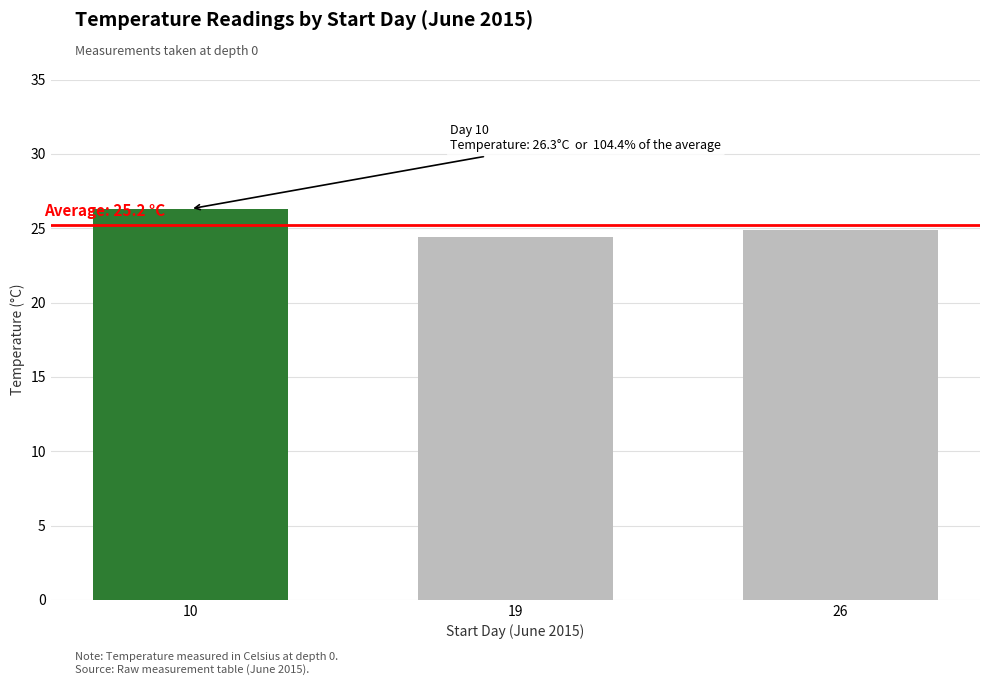

What is the value of the 1st bar from the left?

26.3